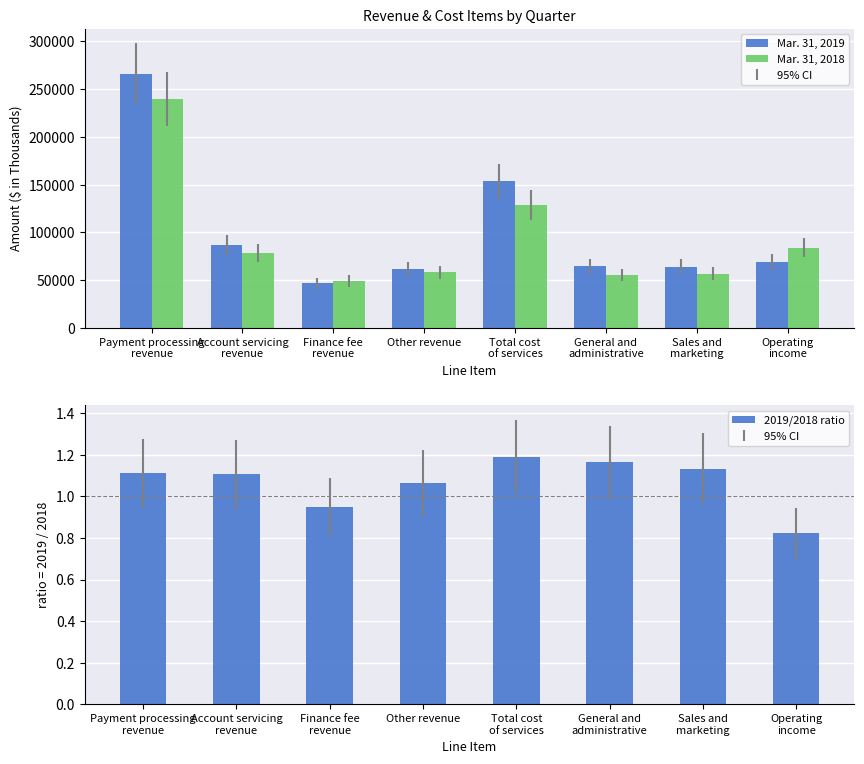

At which category is the sum across all series the highest?

Payment processing
revenue